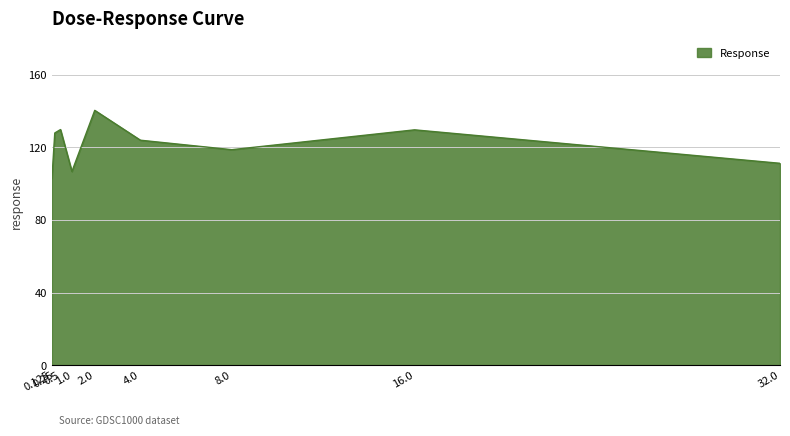

What is the minimum value shown in the chart?

102.8